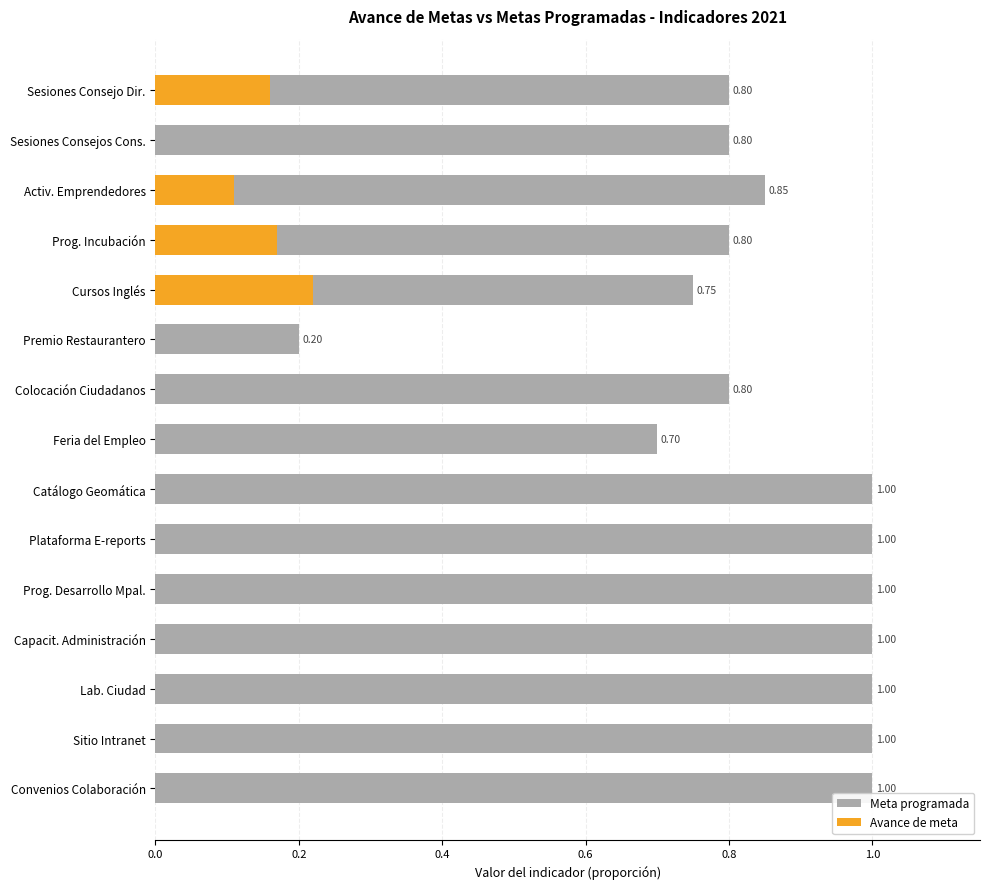

Reading left to right, what are all the values shown in this chart?

Meta programada: 0.8	0.8	0.8	0.8	0.8	0.2	0.8	0.7	1.0	1.0	1.0	1.0	1.0	1.0	1.0
Avance de meta: 0.2	0.0	0.1	0.2	0.2	0.0	0.0	0.0	0.0	0.0	0.0	0.0	0.0	0.0	0.0